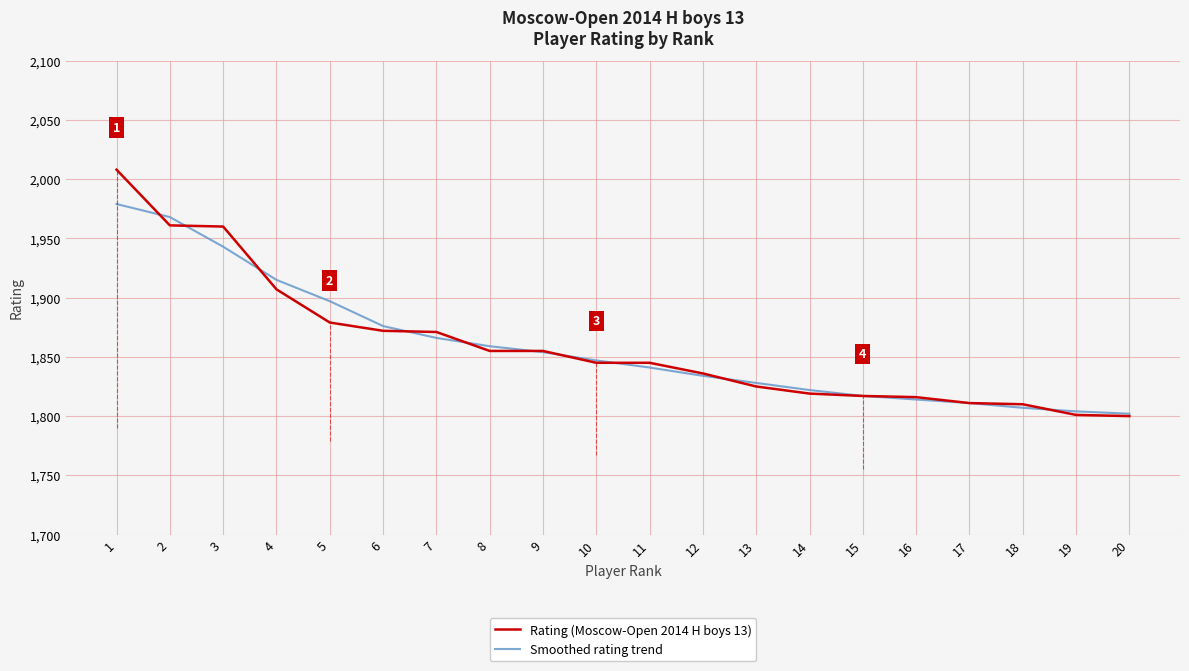

Rank the series by their maximum value, from highest to lowest.

Rating (Moscow-Open 2014 H boys 13), Smoothed rating trend